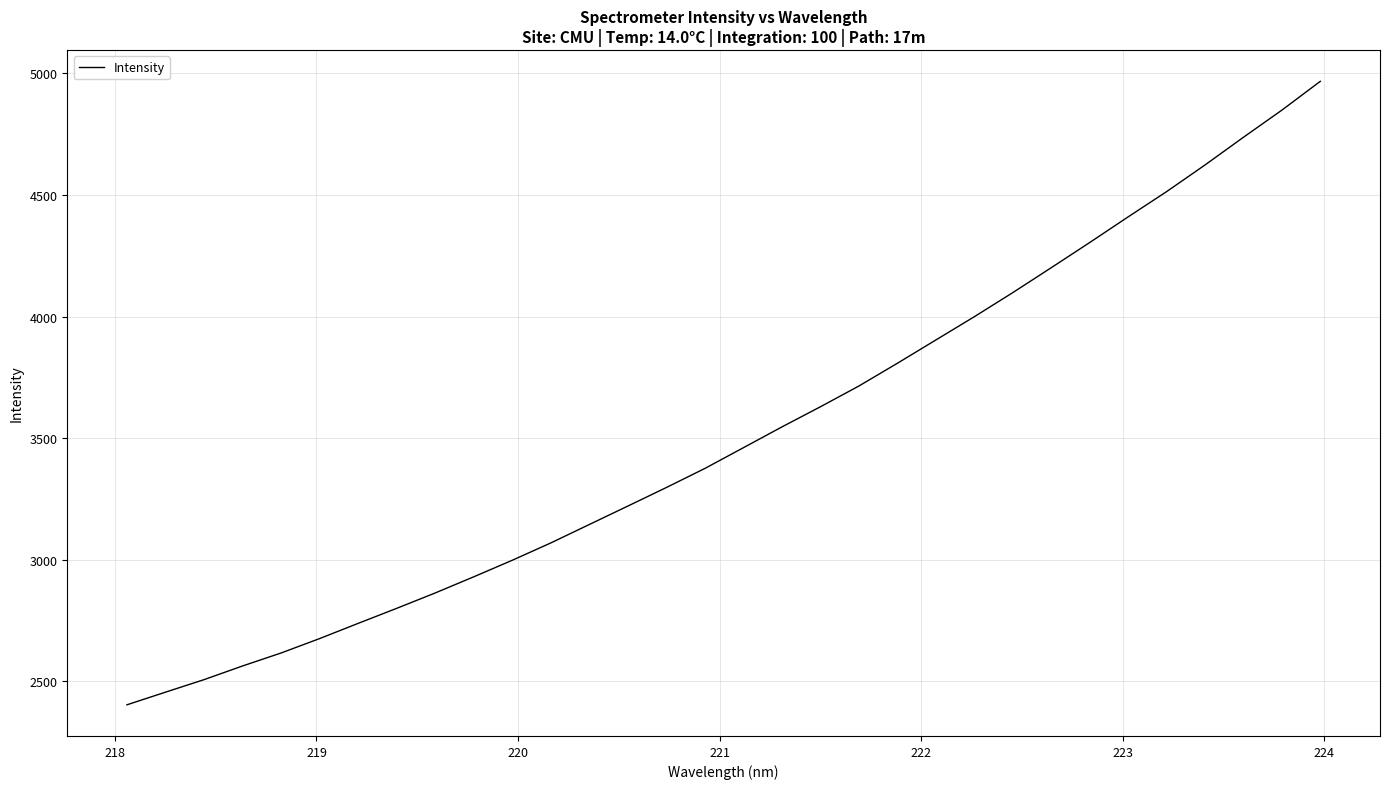

What is the difference between the maximum and minimum values?

2563.2